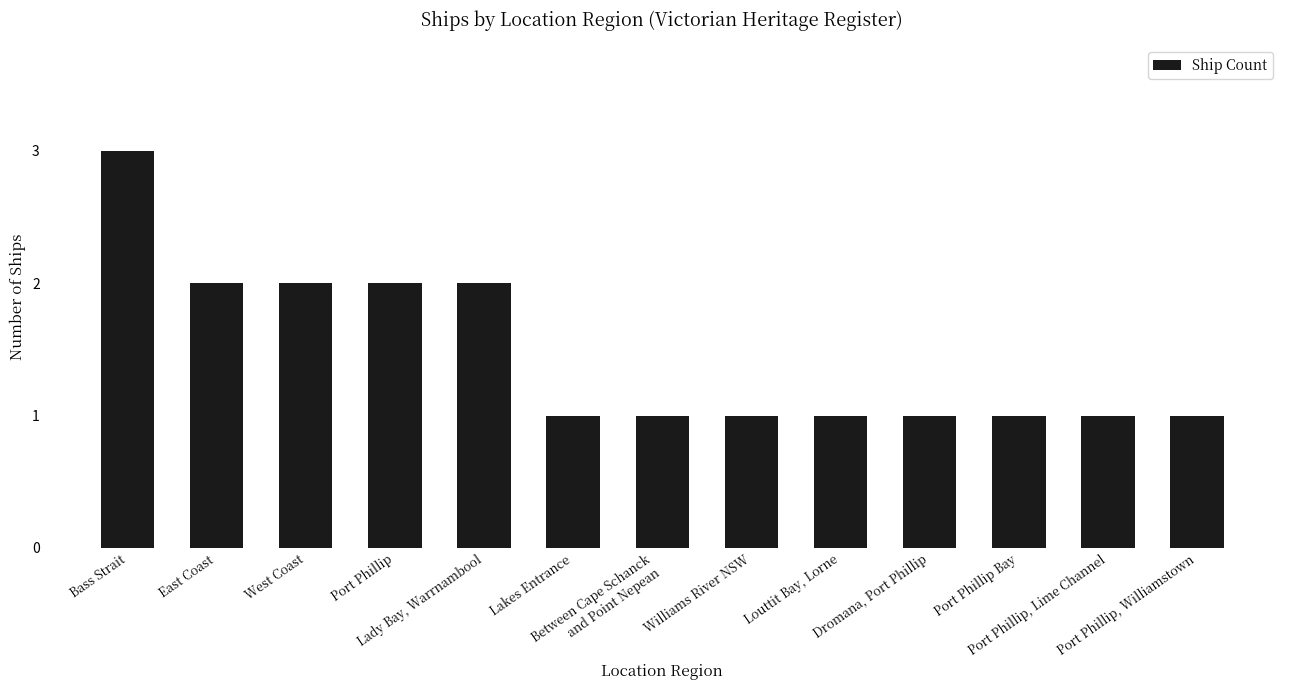

Reading left to right, transcribe all the data shown in this chart.

3	2	2	2	2	1	1	1	1	1	1	1	1